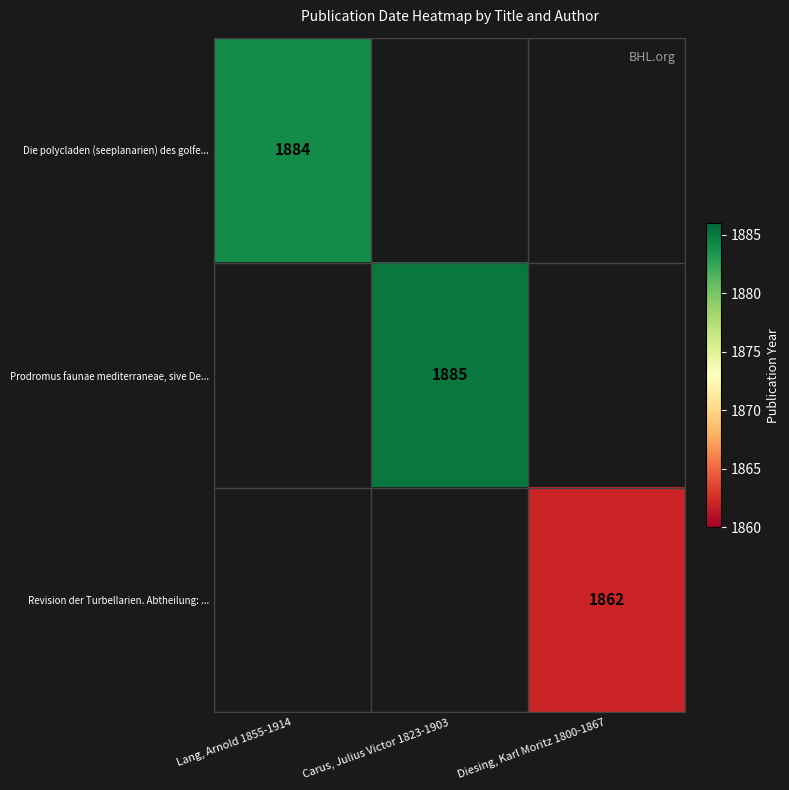

True or false: Revision der Turbellarien. Abtheilung: ... has a value of 1862 at Diesing, Karl Moritz 1800-1867.

True